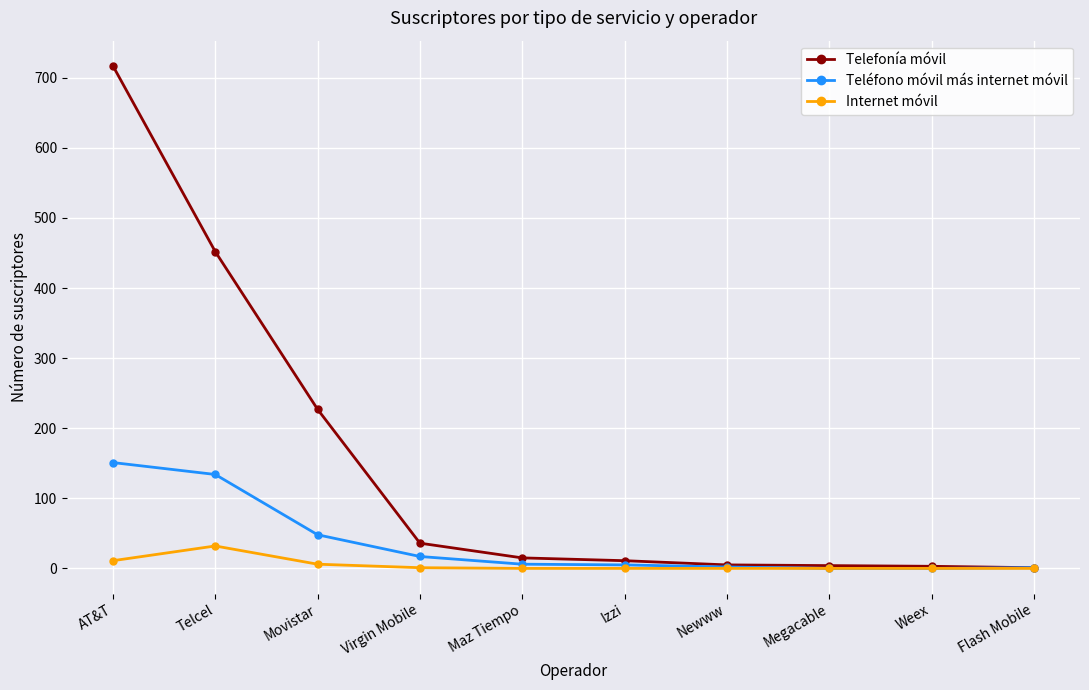

What position from the left is Izzi?

6